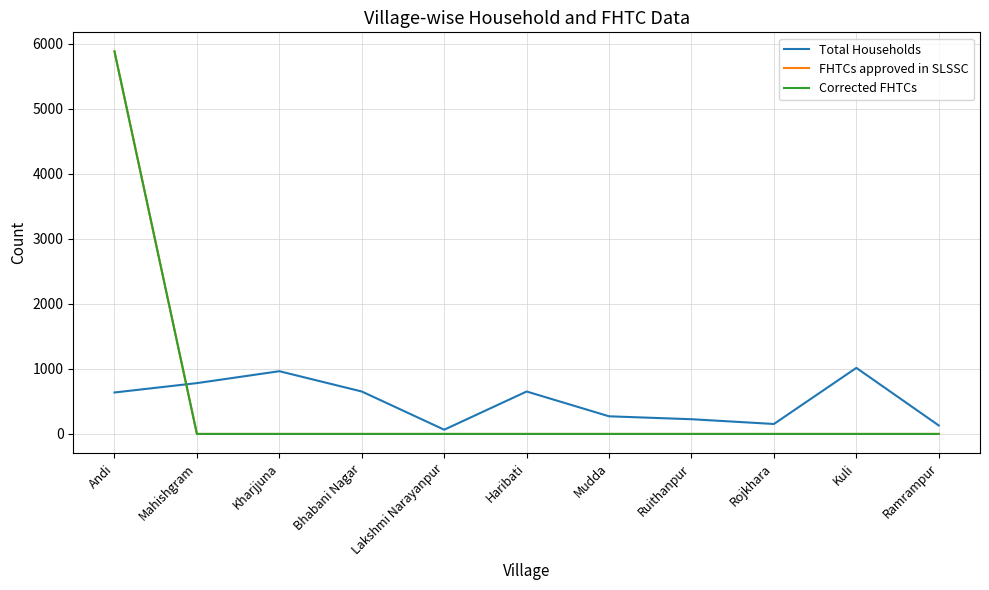

Is the value of Corrected FHTCs at Lakshmi Narayanpur greater than the value of FHTCs approved in SLSSC at Rojkhara?

No